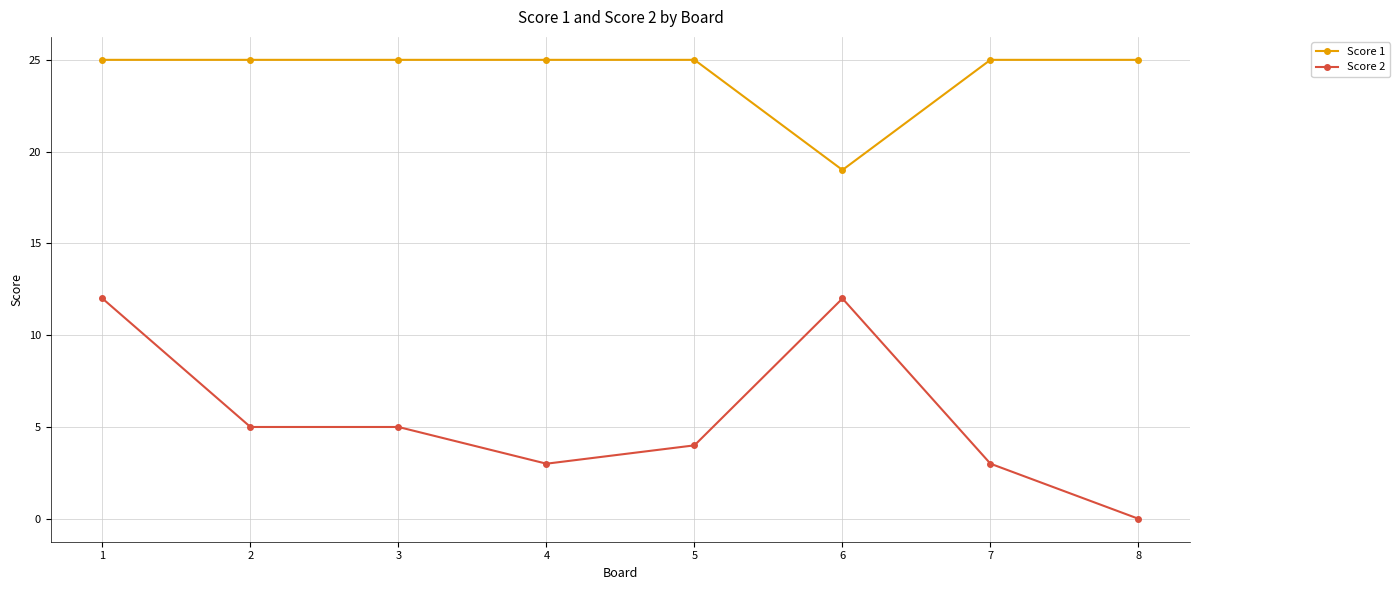

What is the difference between the second highest and minimum values in the Score 1 series?

6